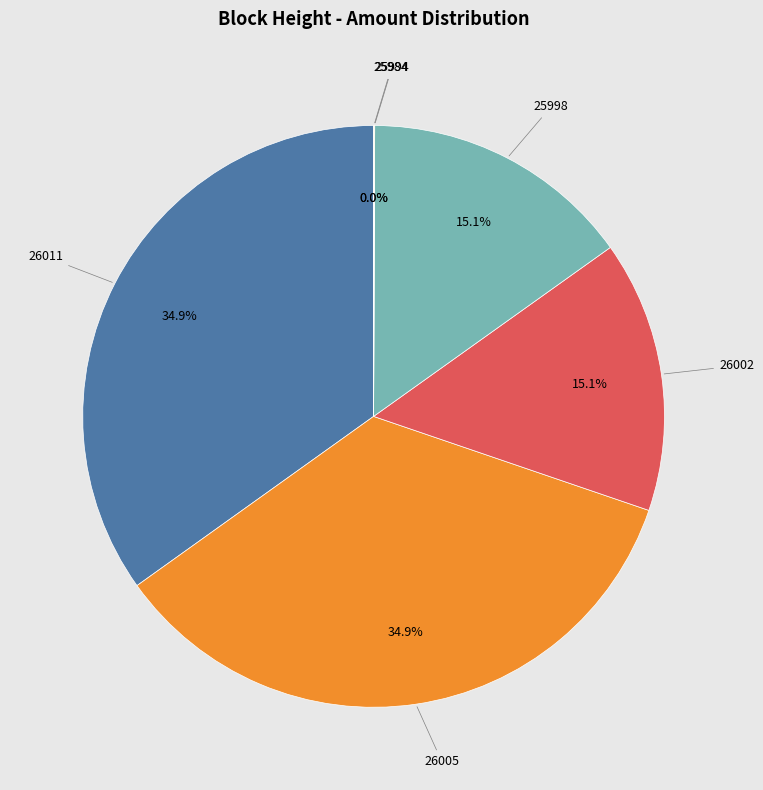

To the nearest percent, what portion does 26005 represent?

35%